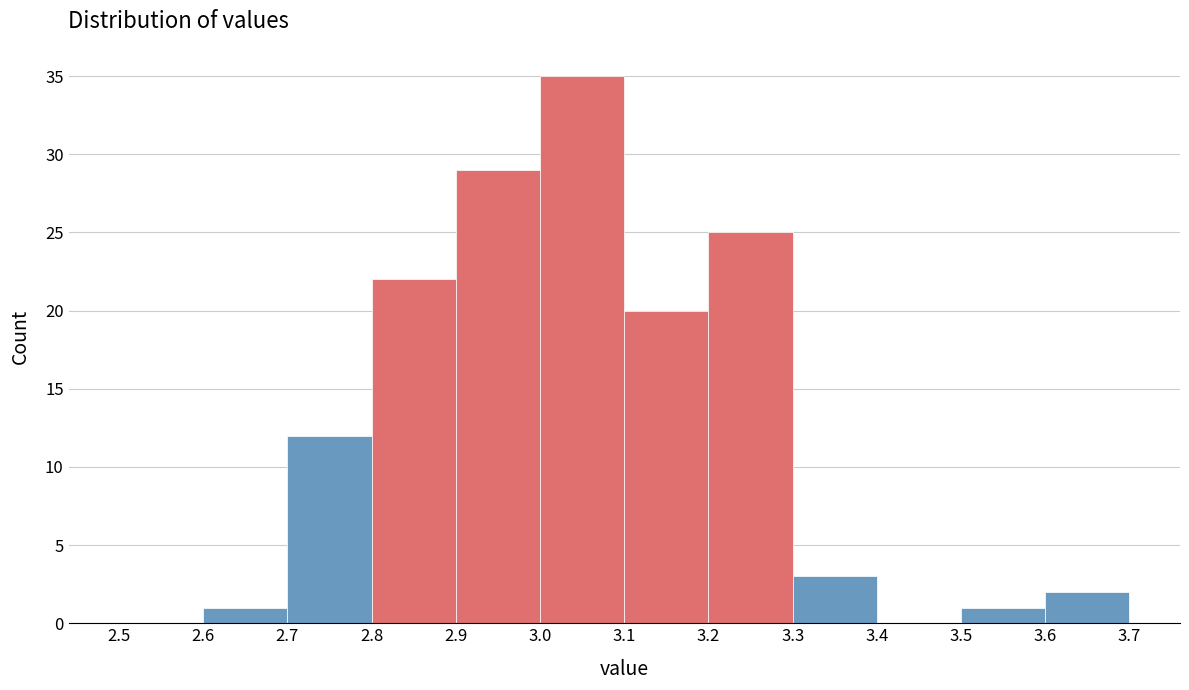

Reading left to right, transcribe this chart: for each bar, give the range it covers on the x-axis and its height. The values are not printed on the chart, so give them approximately, as read against the axis.

2.5 to 2.6: 0
2.6 to 2.7: 1
2.7 to 2.8: 12
2.8 to 2.9: 22
2.9 to 3.0: 29
3.0 to 3.1: 35
3.1 to 3.2: 20
3.2 to 3.3: 25
3.3 to 3.4: 3
3.4 to 3.5: 0
3.5 to 3.6: 1
3.6 to 3.7: 2